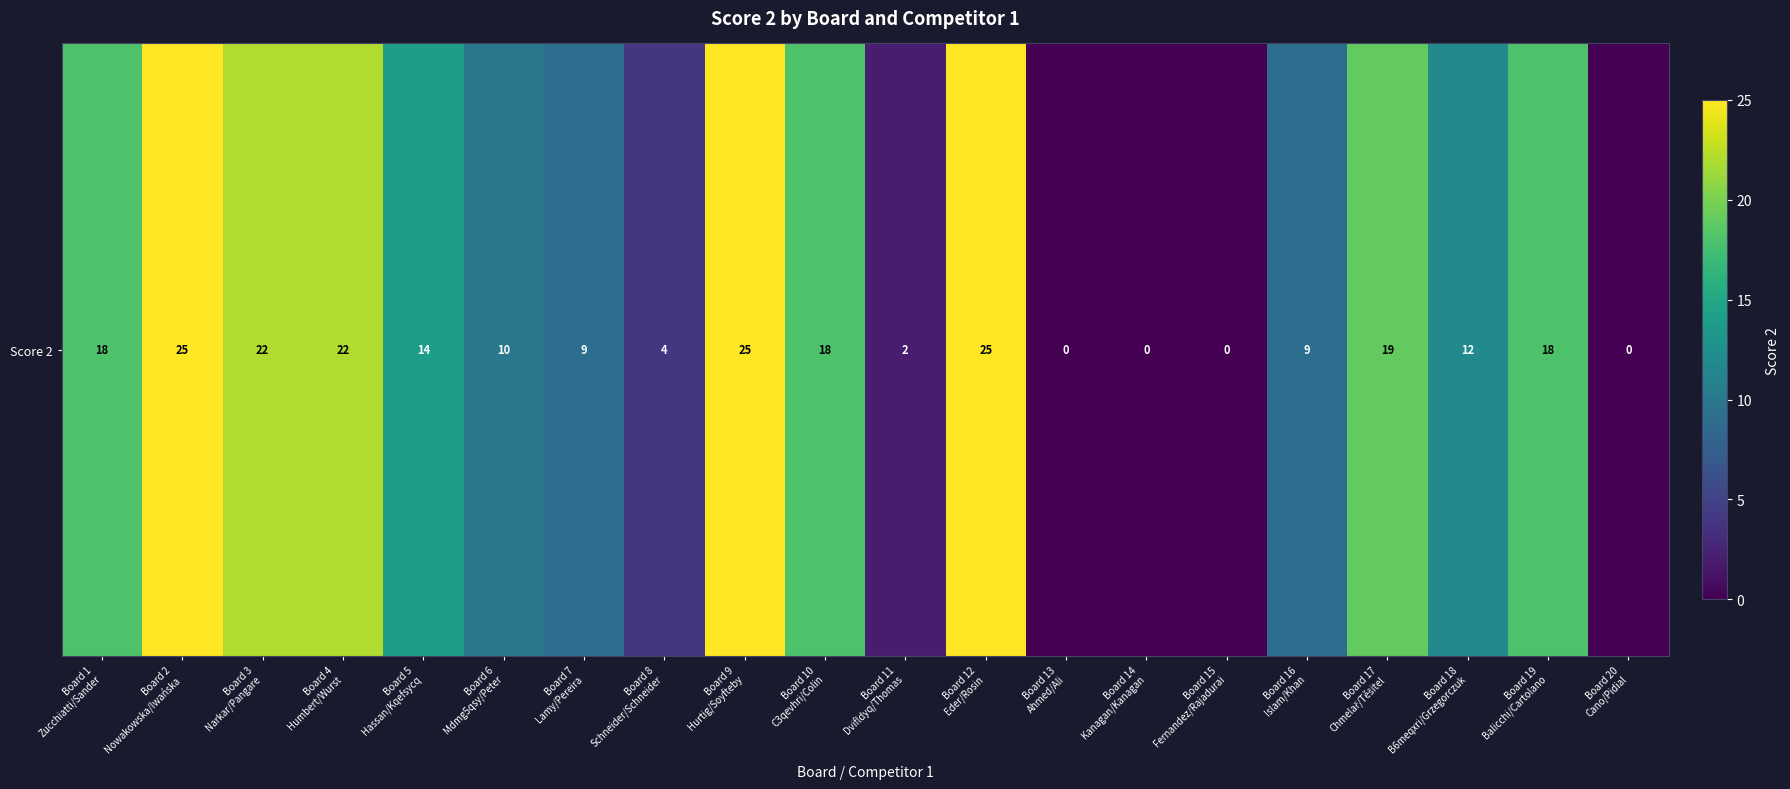

Rank the categories by value from lowest to highest.

Board 13
Ahmed/Ali, Board 14
Kanagan/Kanagan, Board 15
Fernandez/Rajadurai, Board 20
Cano/Pidial, Board 11
Dvifldyq/Thomas, Board 8
Schneider/Schneider, Board 7
Lamy/Pereira, Board 16
Islam/Khan, Board 6
Mdmg5qsy/Peter, Board 18
B6meqxri/Grzegorczuk, Board 5
Hassan/Kqefsycq, Board 1
Zucchiatti/Sander, Board 10
C3qevhri/Colin, Board 19
Balicchi/Cartolano, Board 17
Chmelař/Těšitel, Board 3
Narkar/Pangare, Board 4
Humbert/Wurst, Board 2
Nowakowska/Iwańska, Board 9
Hurtig/Soyfteby, Board 12
Eder/Rosin